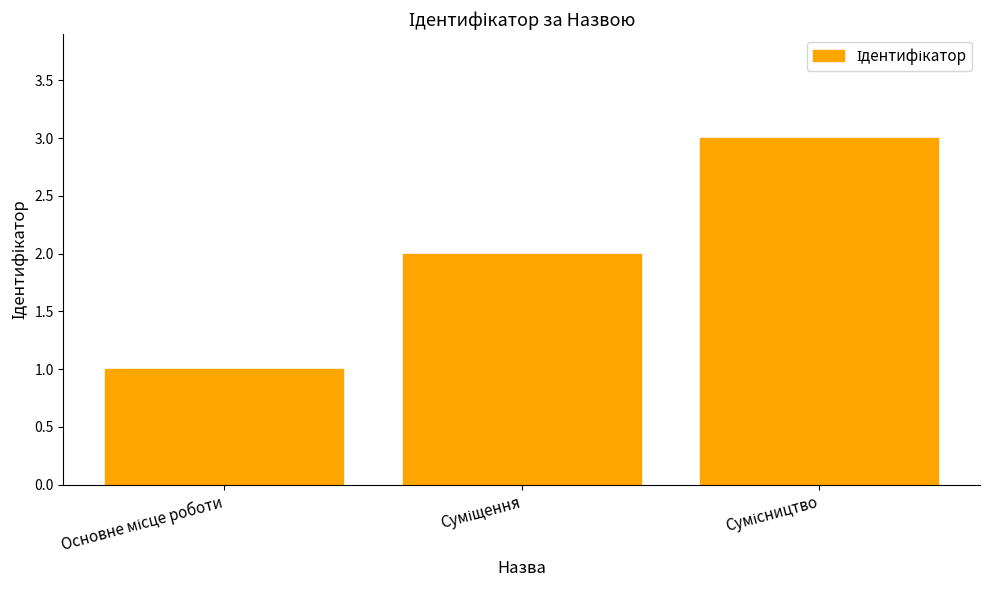

Are the bars grouped side by side (vs. stacked)?

No